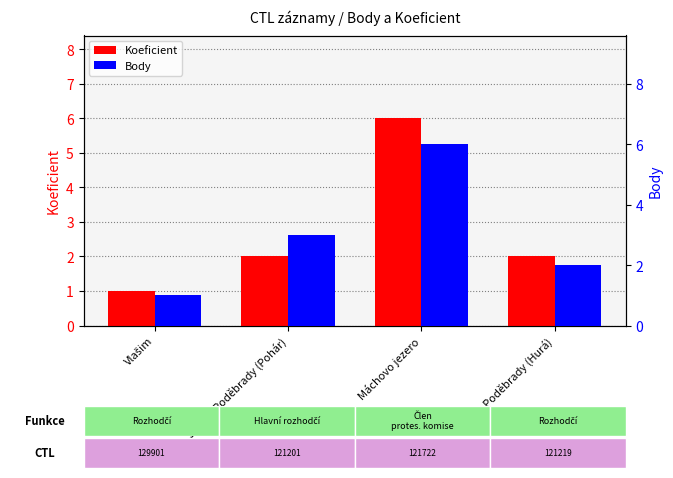

What are all the series names shown in the legend?

Koeficient, Body